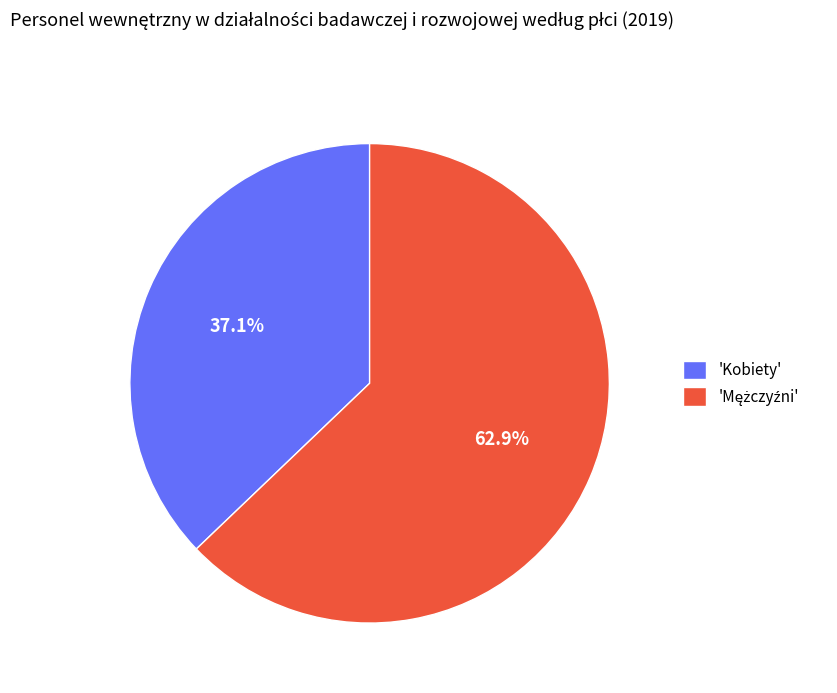

Does 'Kobiety' represent more than half of the total?

No